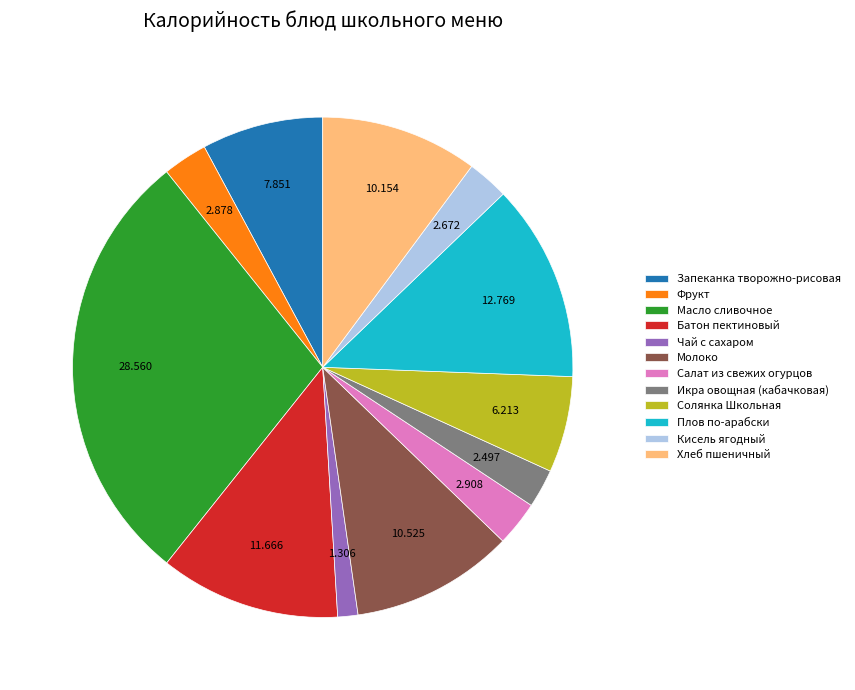

Does any single category account for the majority?

No